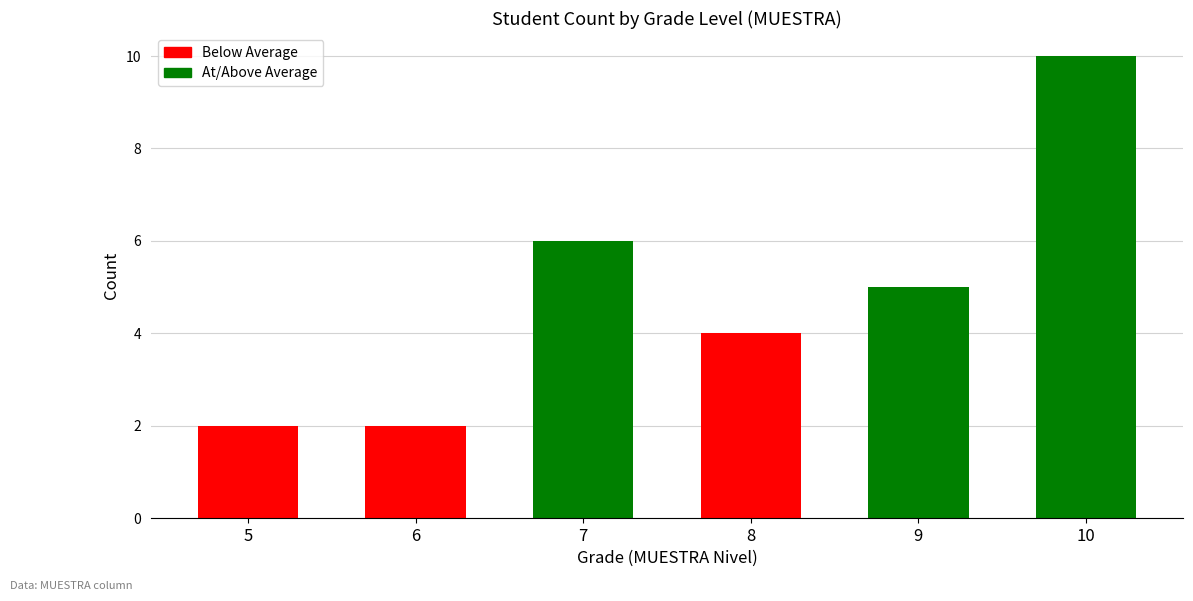

True or false: the data shows 2 at 6.

True